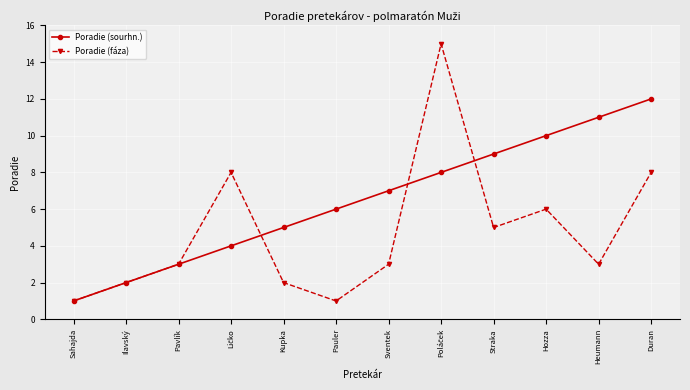

Reading left to right, list all the values displayed in this chart.

Poradie (sourhn.): 1	2	3	4	5	6	7	8	9	10	11	12
Poradie (fáza): 1	2	3	8	2	1	3	15	5	6	3	8